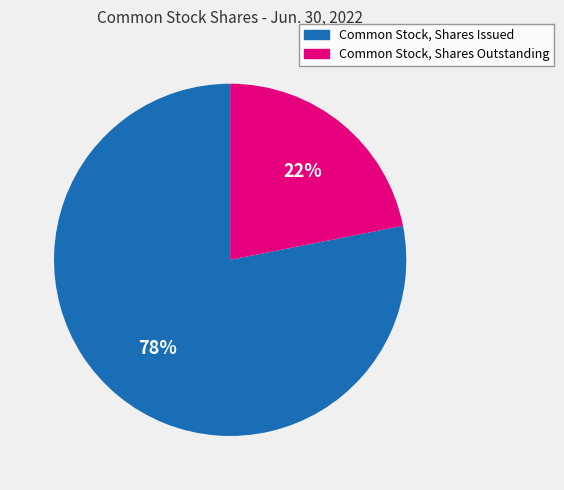

How many slices are in this pie chart?

2